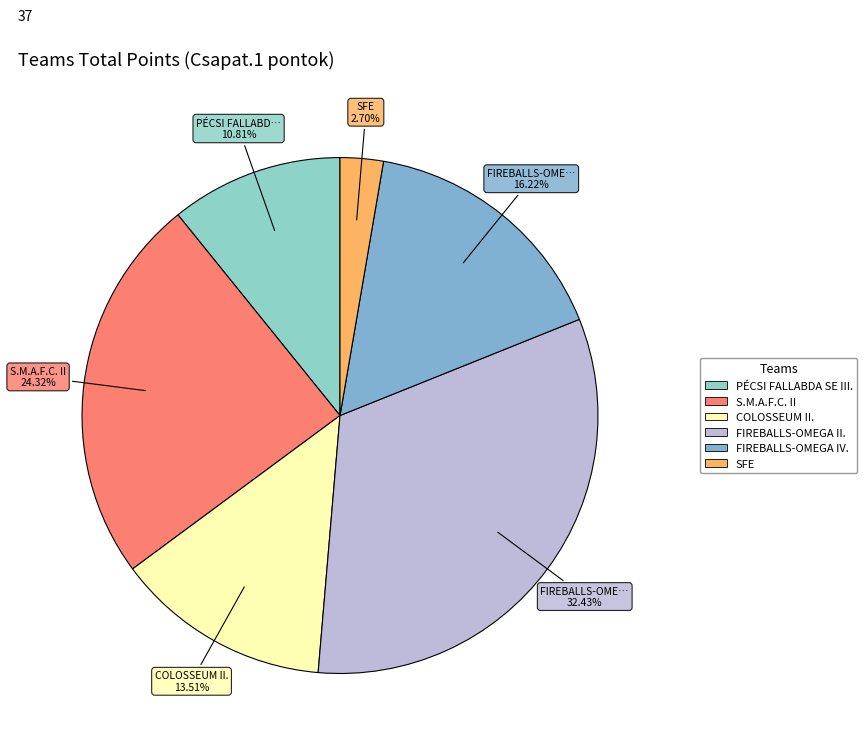

Is it true that S.M.A.F.C. II is 24% of the pie?

True